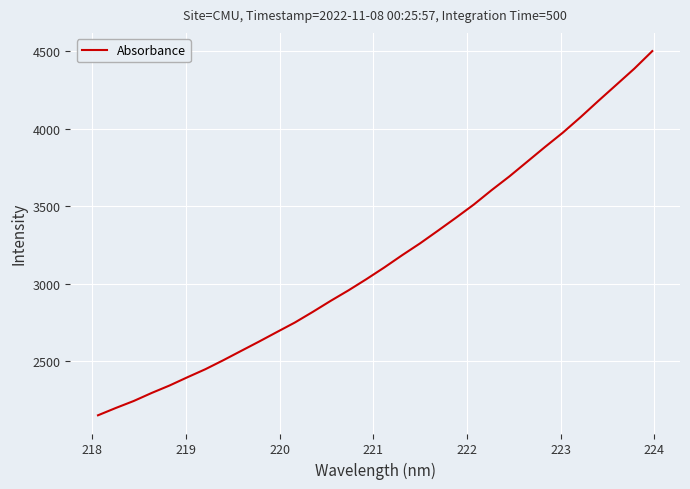

What is the greatest value displayed?

4500.9